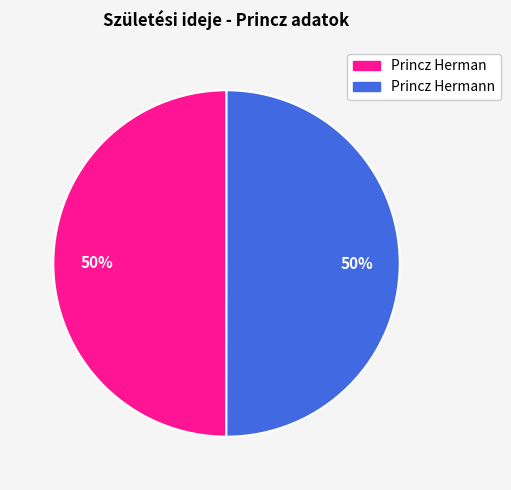

To the nearest percent, what is the average slice percentage?

50%